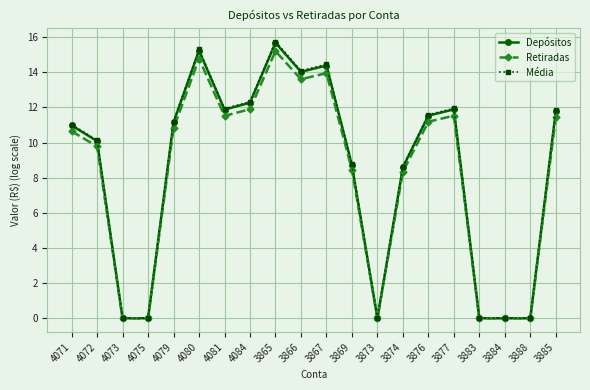

Does the chart display data point markers on the line(s)?

Yes